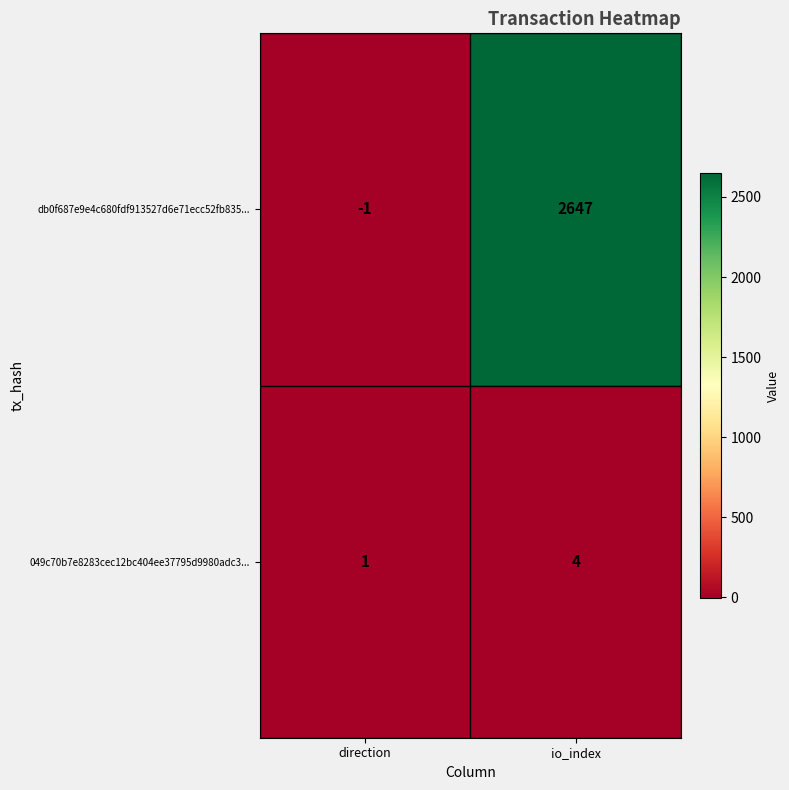

At which category is the sum across all series the highest?

io_index